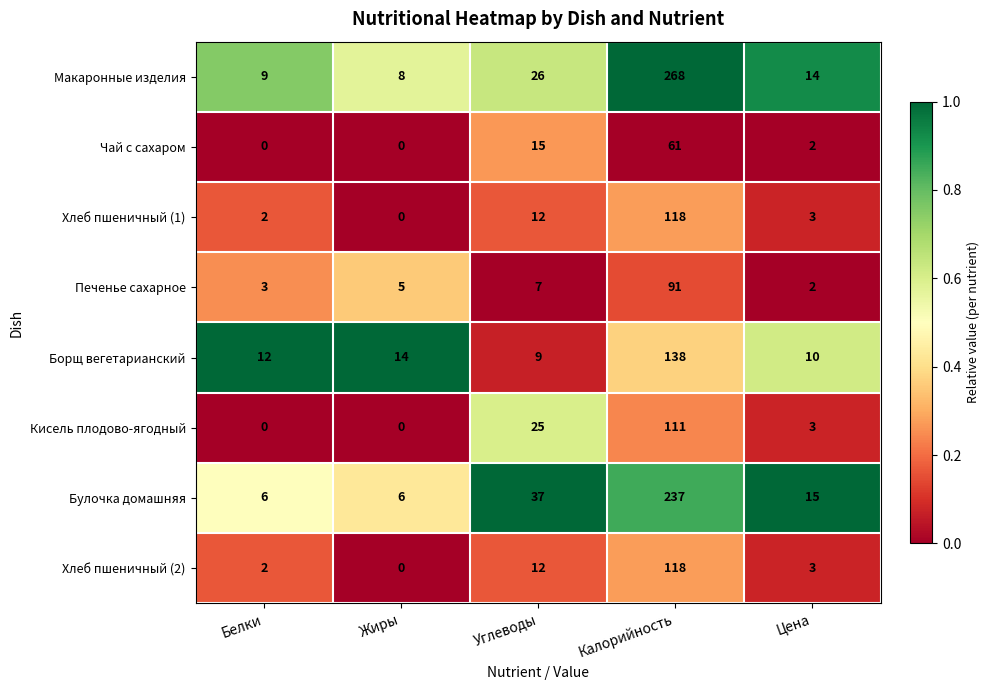

Between Белки and Углеводы, which series saw the biggest shift?

Булочка домашняя